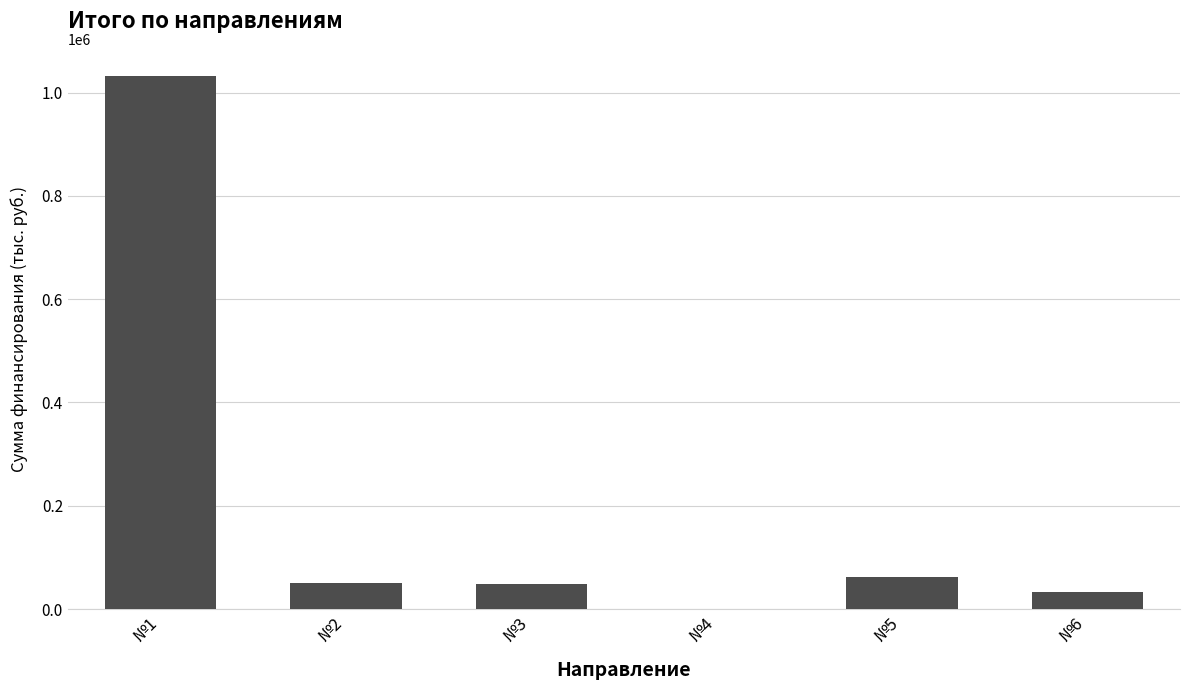

Between №6 and №5, which is larger?

№5